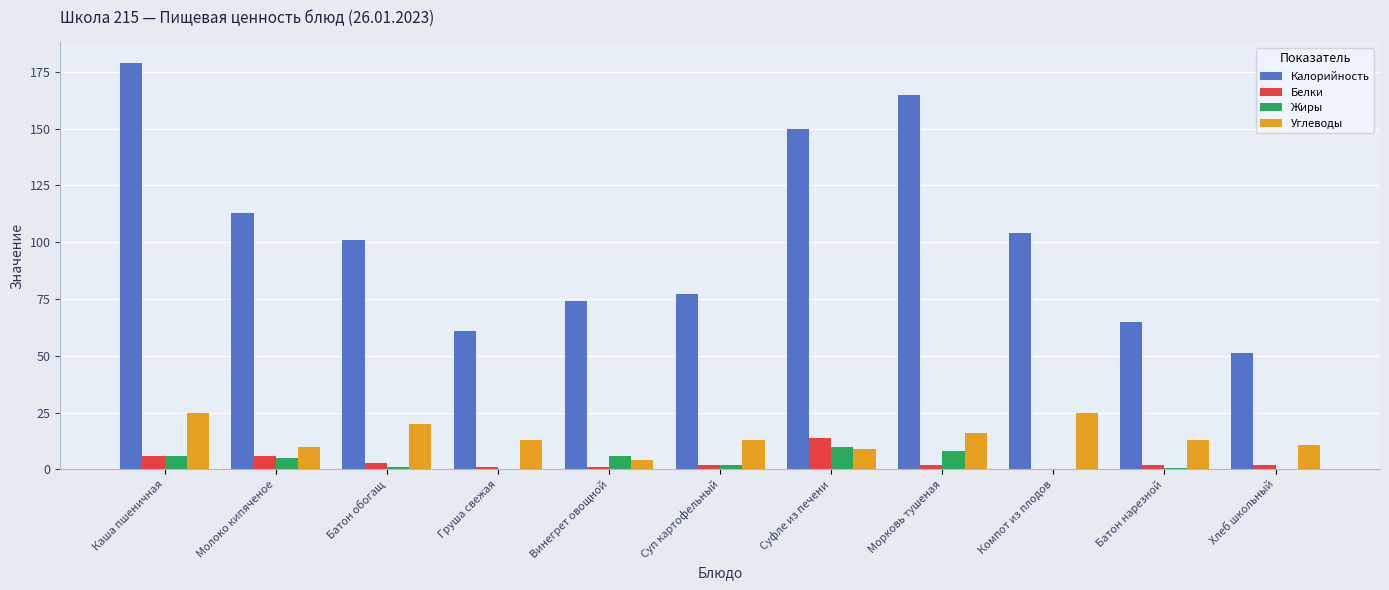

What is the highest value of the Жиры series?

10.0